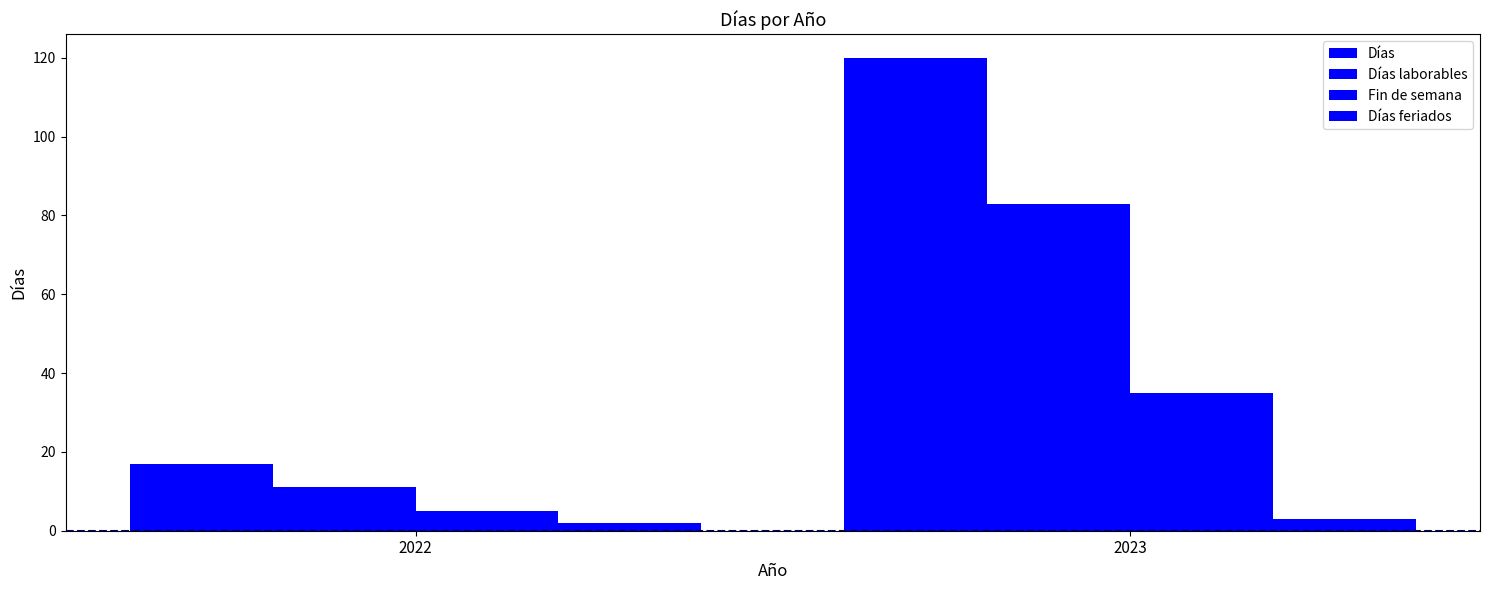

What is the total value across all series at 2022?

35